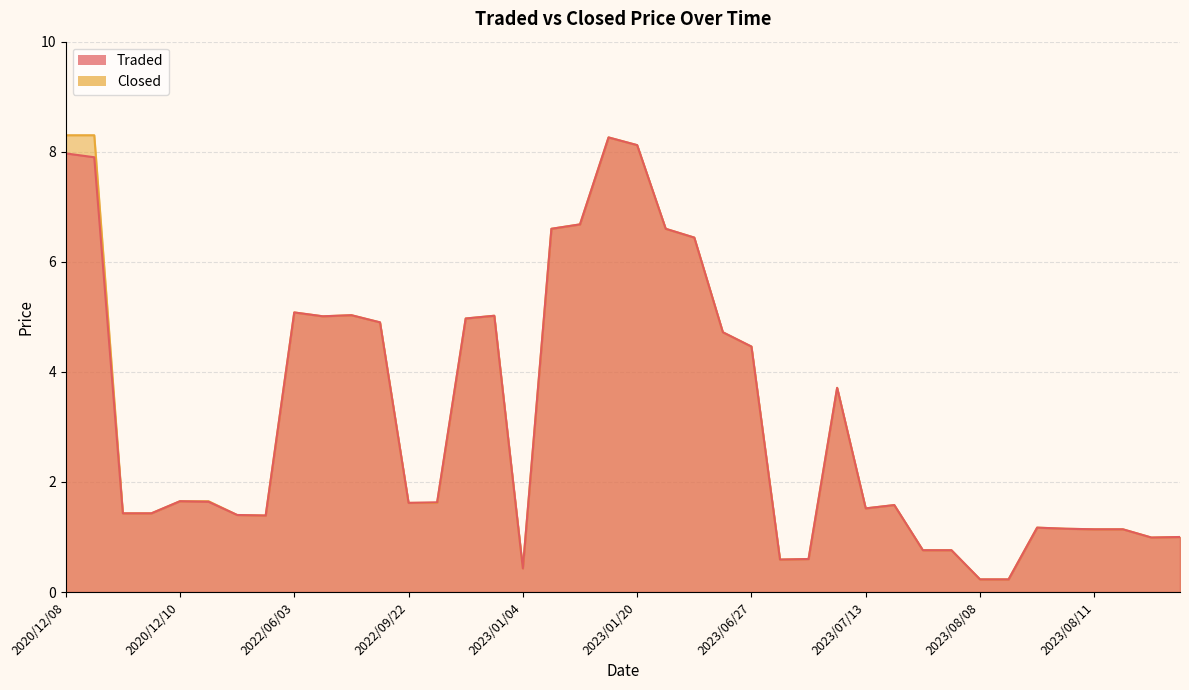

What is the difference between the Traded values at 2023/08/09 and 2023/02/21?

5.4